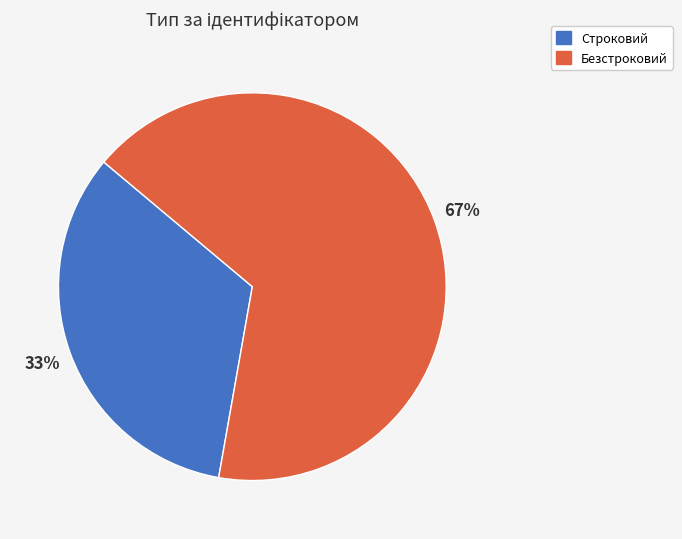

To the nearest percent, what is the combined percentage of Строковий and Безстроковий?

100%